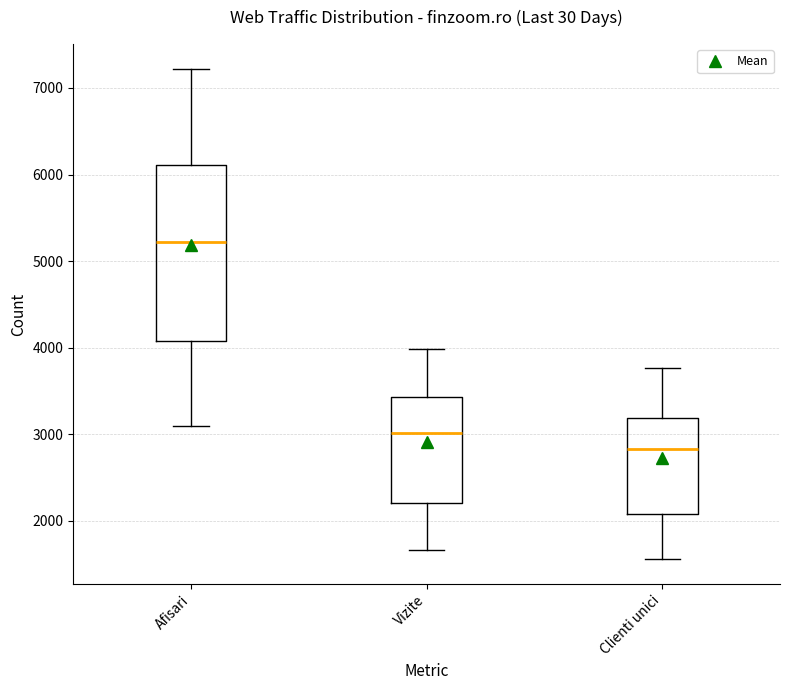

Which box is the tallest, from its lower edge to its upper edge?

Afisari